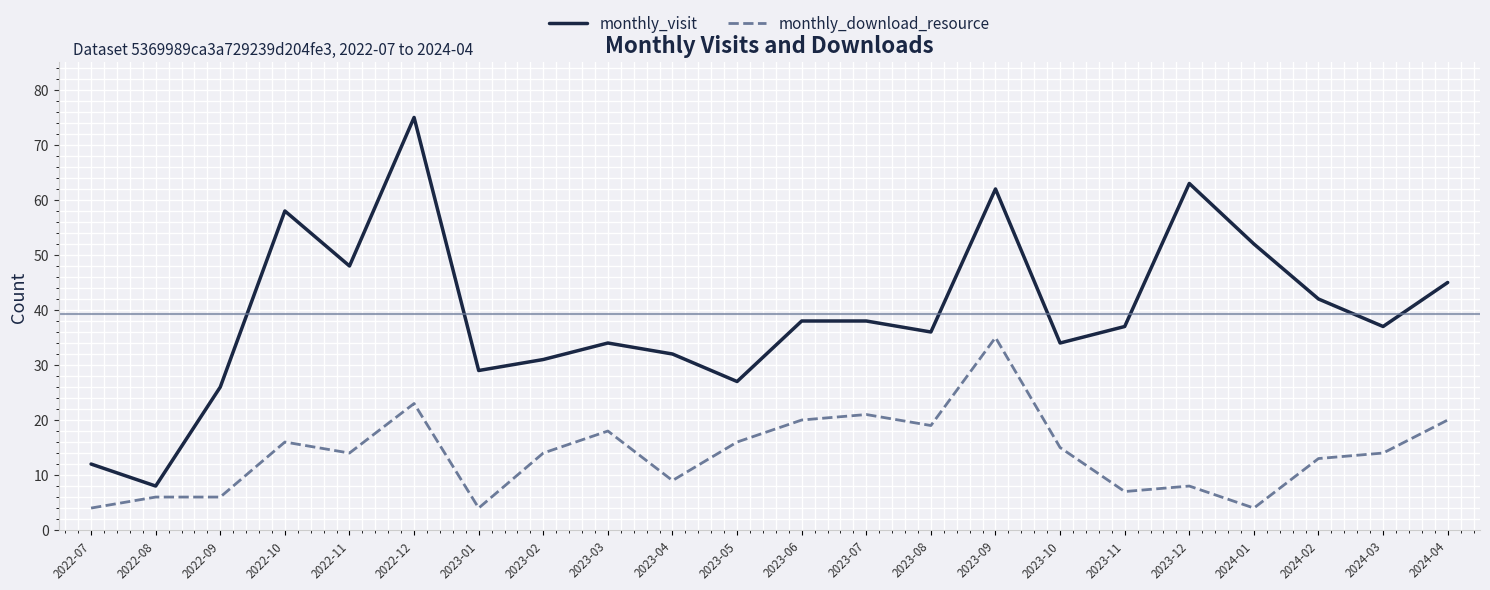

The value of monthly_download_resource at 2024-04 is 20. True or false?

True